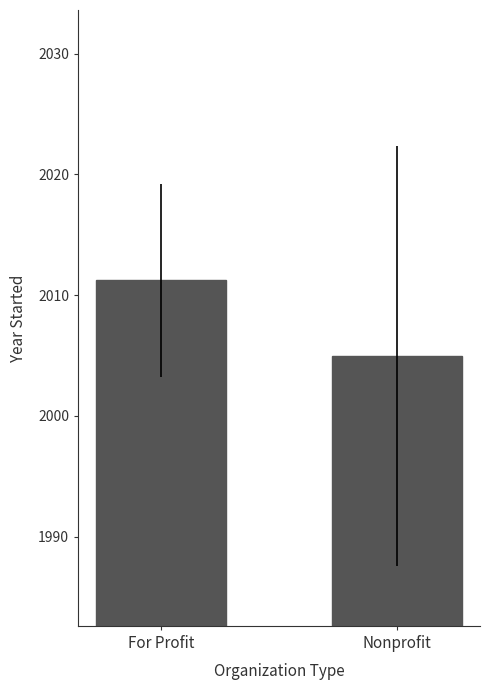

List the labels in order of value, smallest first.

Nonprofit, For Profit